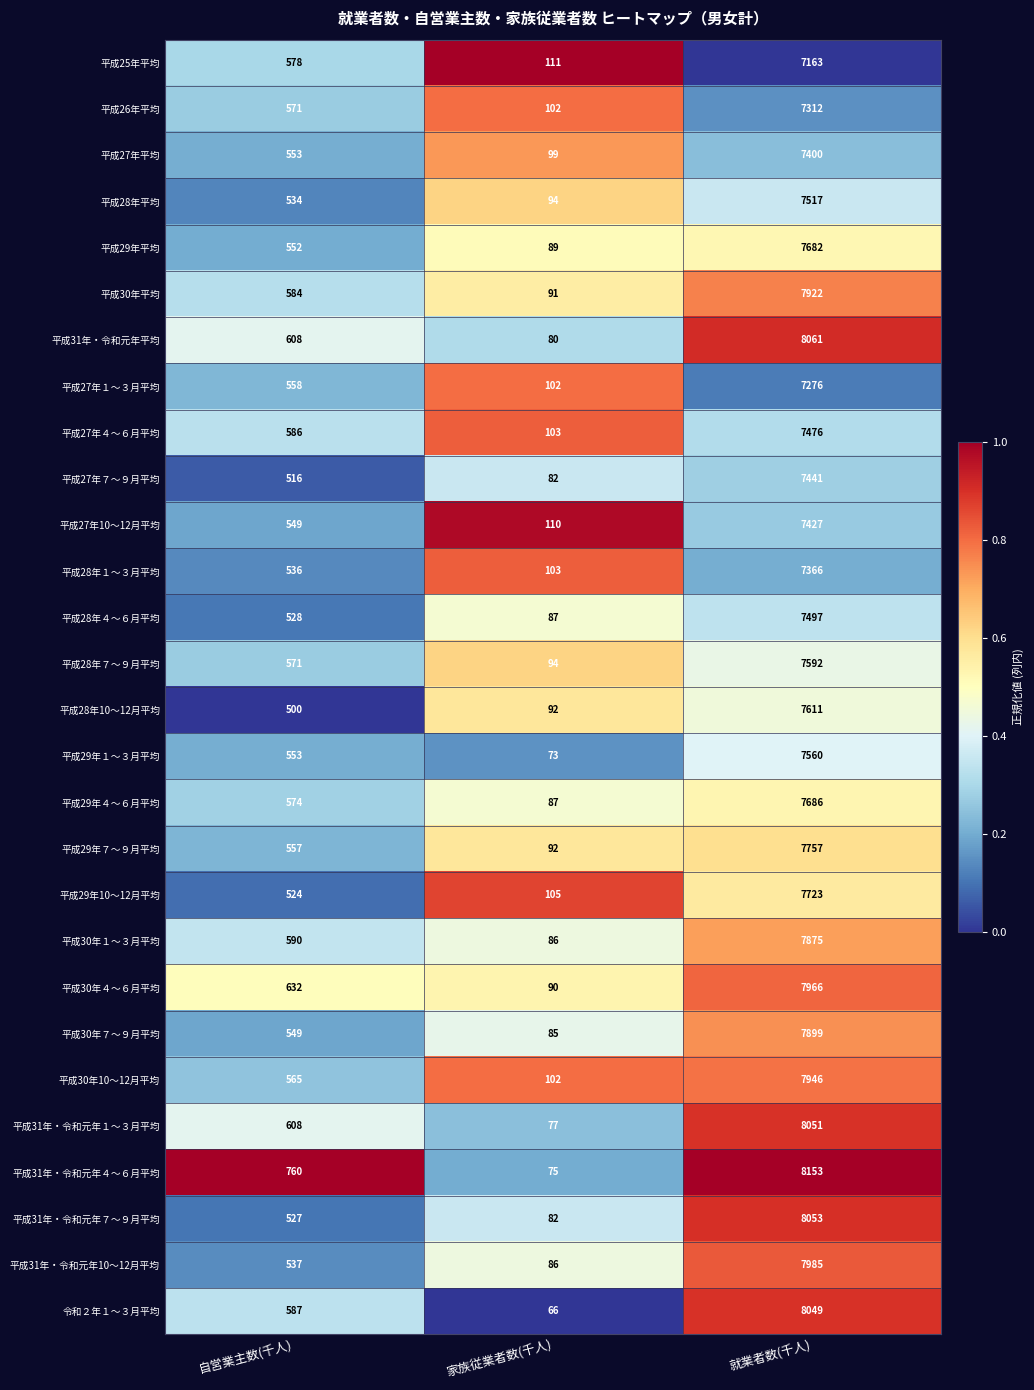

Between 家族従業者数(千人) and 就業者数(千人), which series saw the biggest shift?

平成31年・令和元年４～６月平均